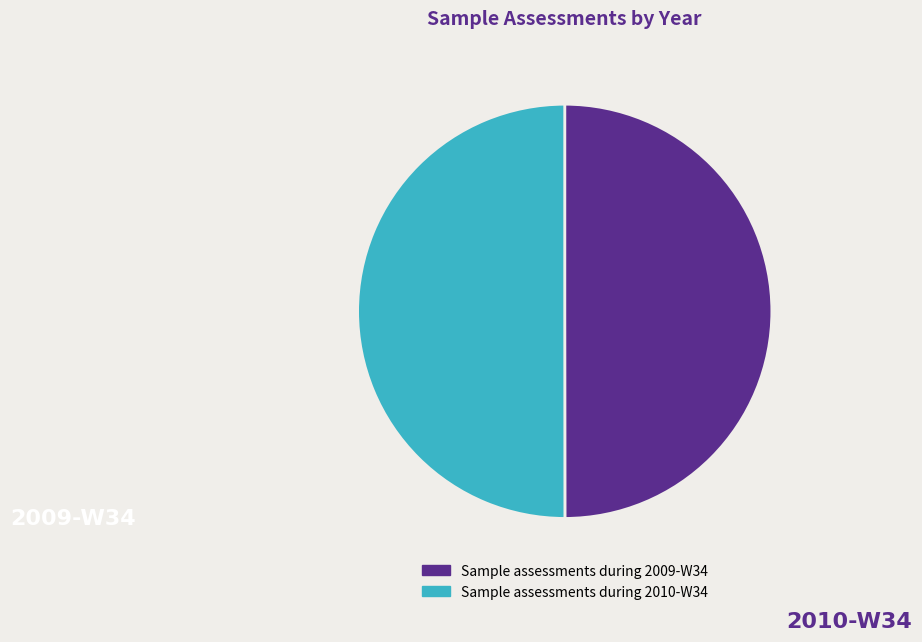

Approximately how many times larger is the value at Sample assessments during 2010-W34 compared to Sample assessments during 2009-W34?

1.0